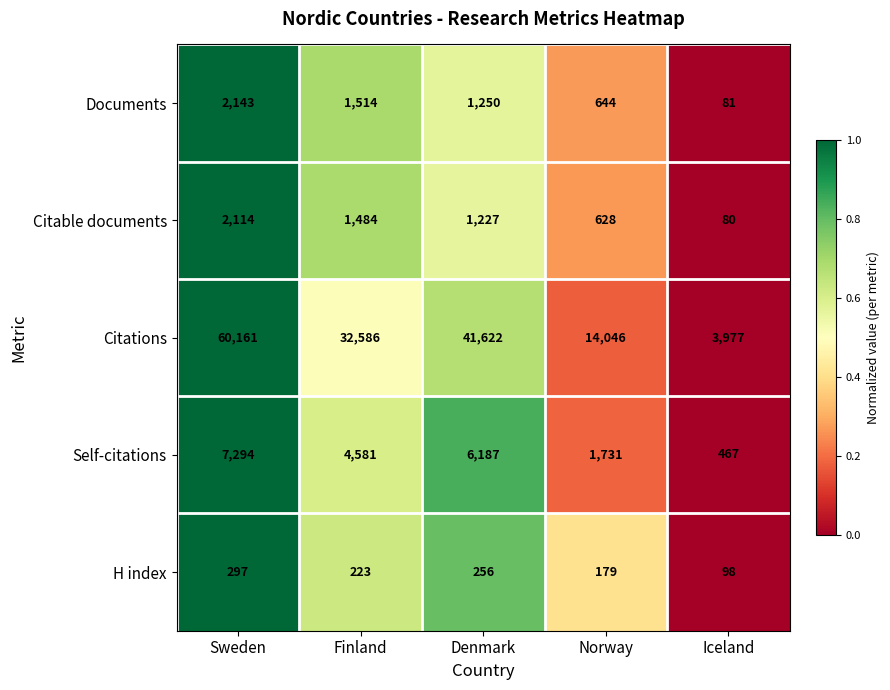

At which label is Self-citations closest to 3880?

Finland